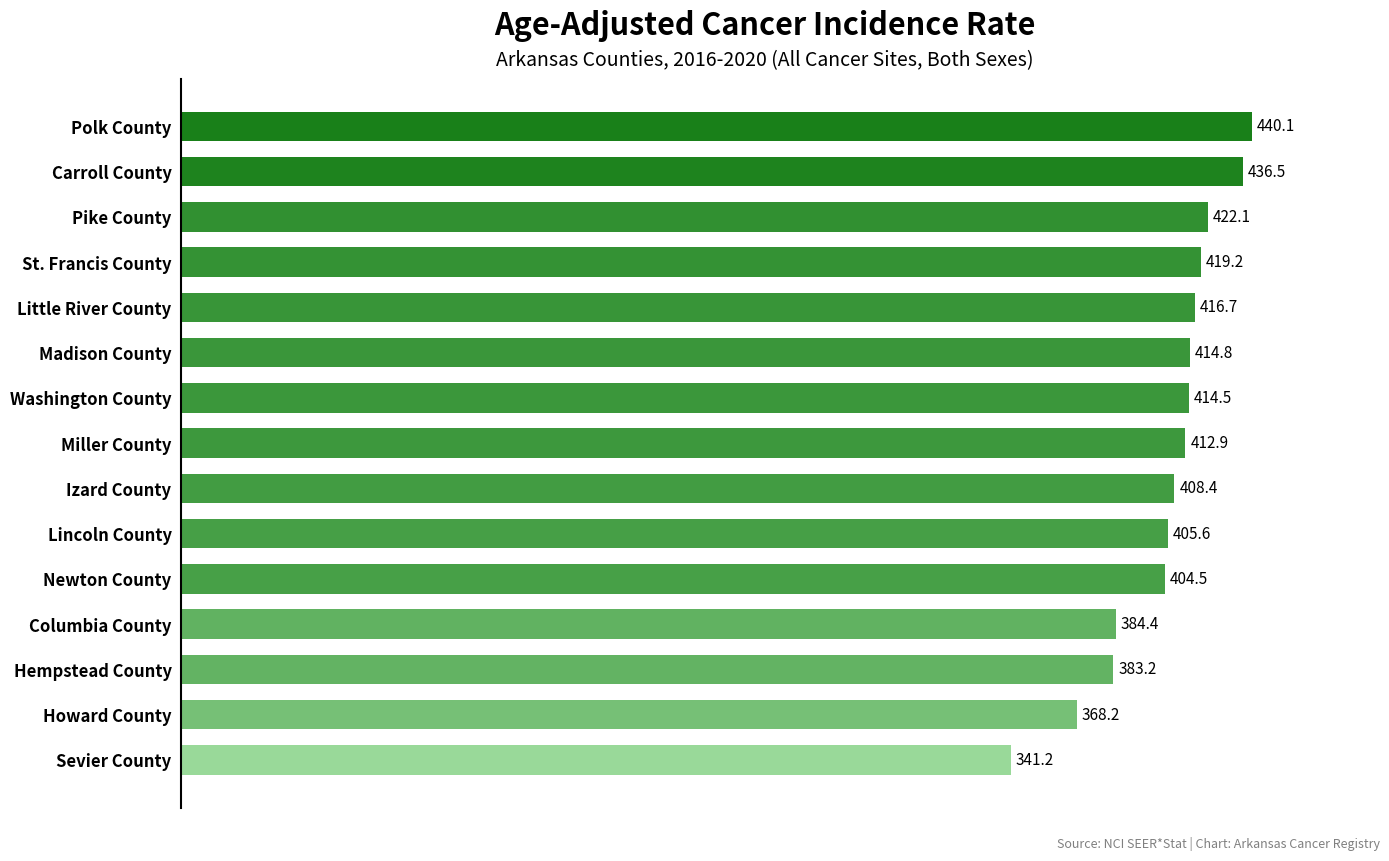

At which label is the value closest to 390?

Columbia County